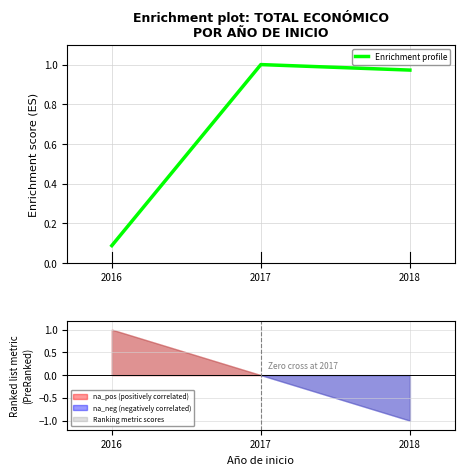

Reading left to right, transcribe all the data shown in this chart.

0.1	1.0	1.0